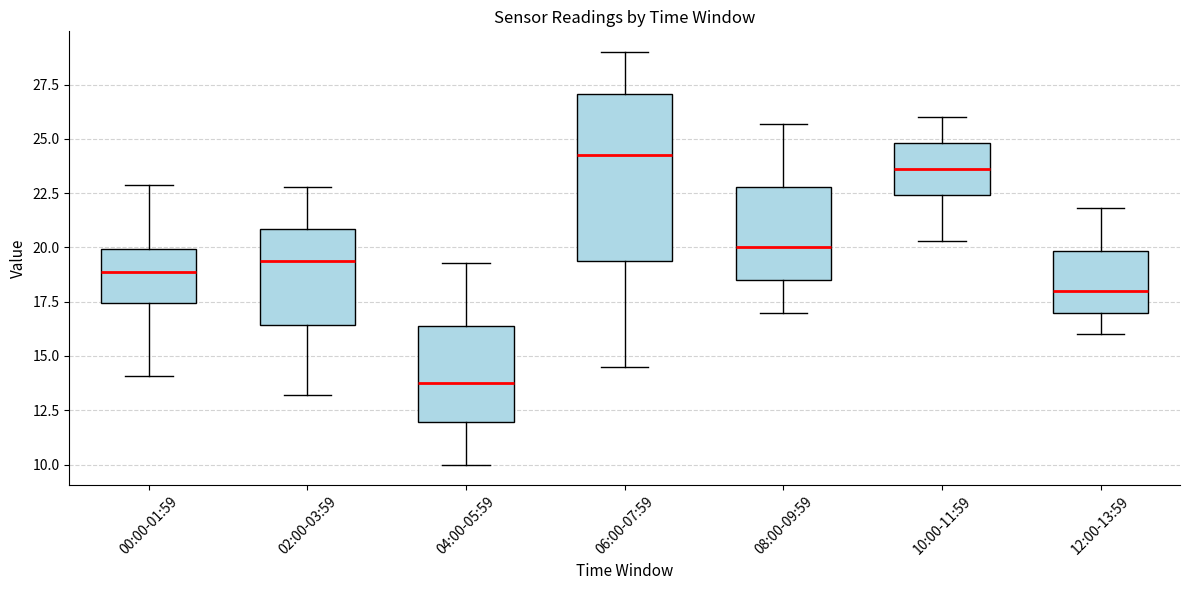

Reading left to right, transcribe this box plot: for each box, give where its median line is, the range the box spans, and where its two whiskers end, as read against the y-axis. The values are not printed on the chart, so give them approximately, as read against the axis.

00:00-01:59: median 19.0, box 17.5 to 20.0, whiskers 14.0 to 23.0
02:00-03:59: median 19.5, box 16.5 to 21.0, whiskers 13.0 to 23.0
04:00-05:59: median 14.0, box 12.0 to 16.5, whiskers 10.0 to 19.5
06:00-07:59: median 24.5, box 19.5 to 27.0, whiskers 14.5 to 29.0
08:00-09:59: median 20.0, box 18.5 to 23.0, whiskers 17.0 to 25.5
10:00-11:59: median 23.5, box 22.5 to 25.0, whiskers 20.5 to 26.0
12:00-13:59: median 18.0, box 17.0 to 20.0, whiskers 16.0 to 22.0